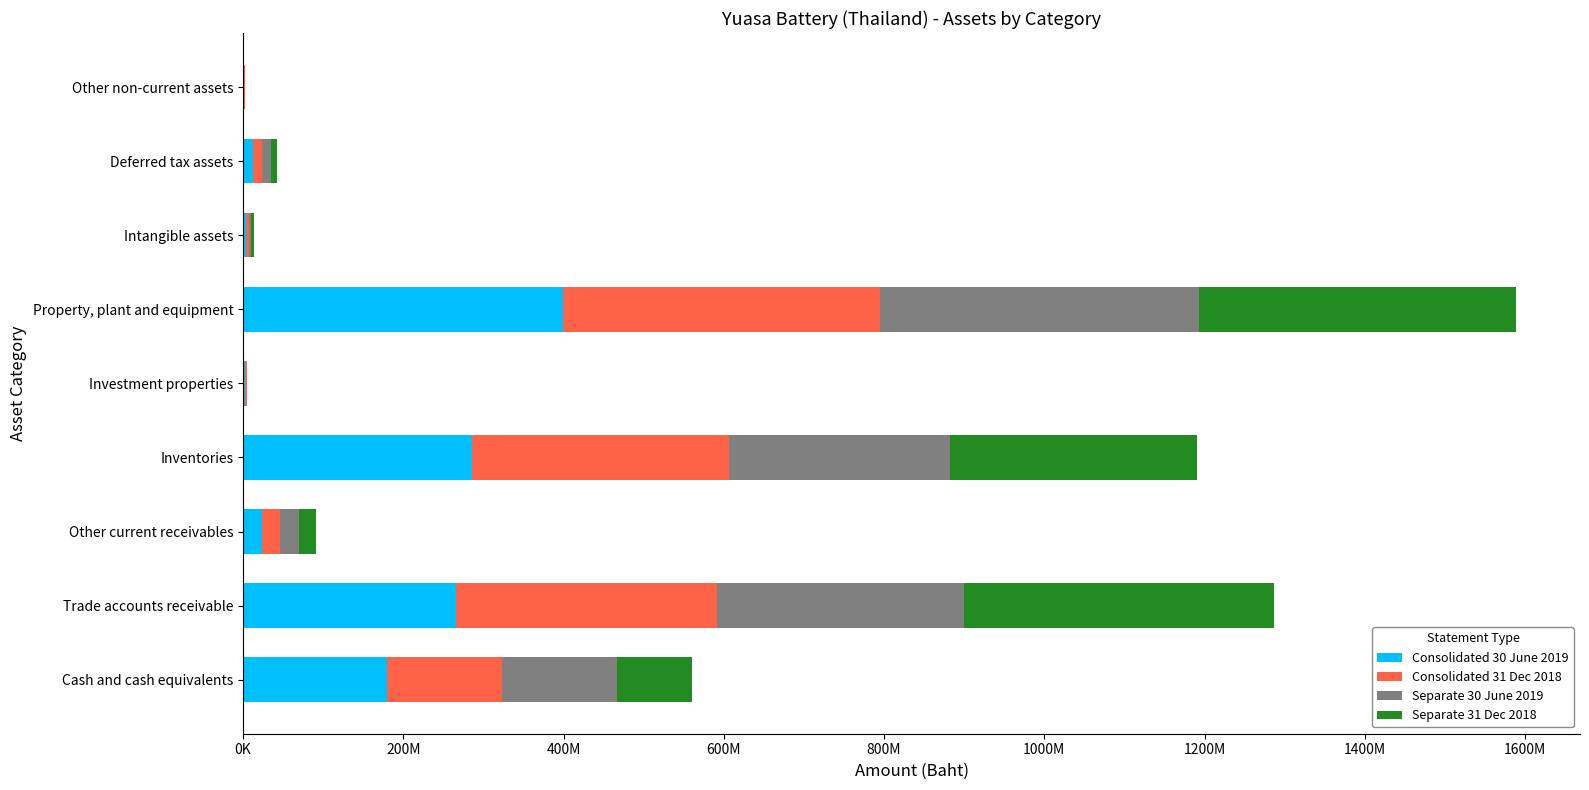

What are all the series names shown in the legend?

Consolidated 30 June 2019, Consolidated 31 Dec 2018, Separate 30 June 2019, Separate 31 Dec 2018